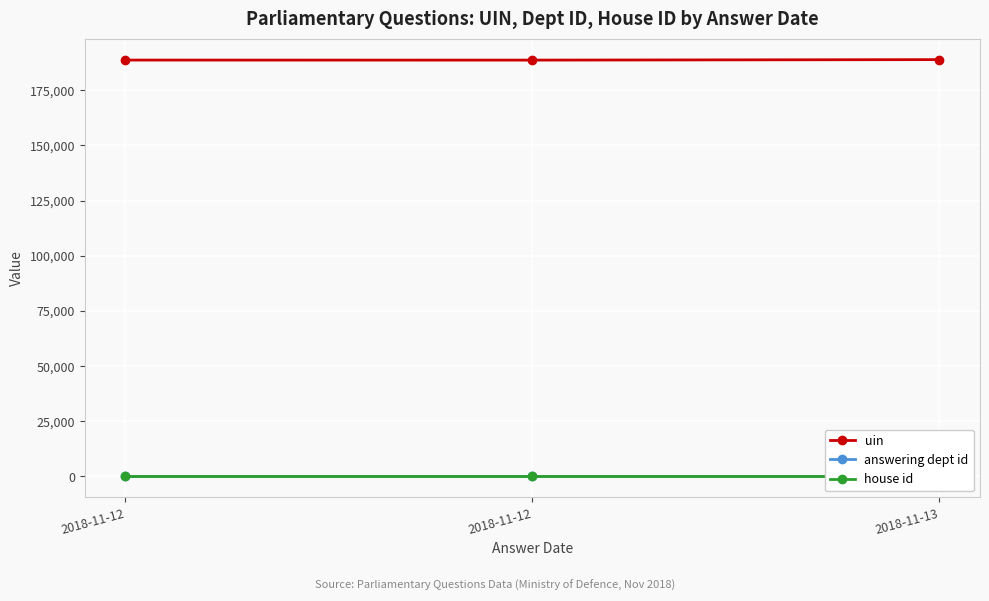

What is the value of the uin point at the 1st from the left?

188708